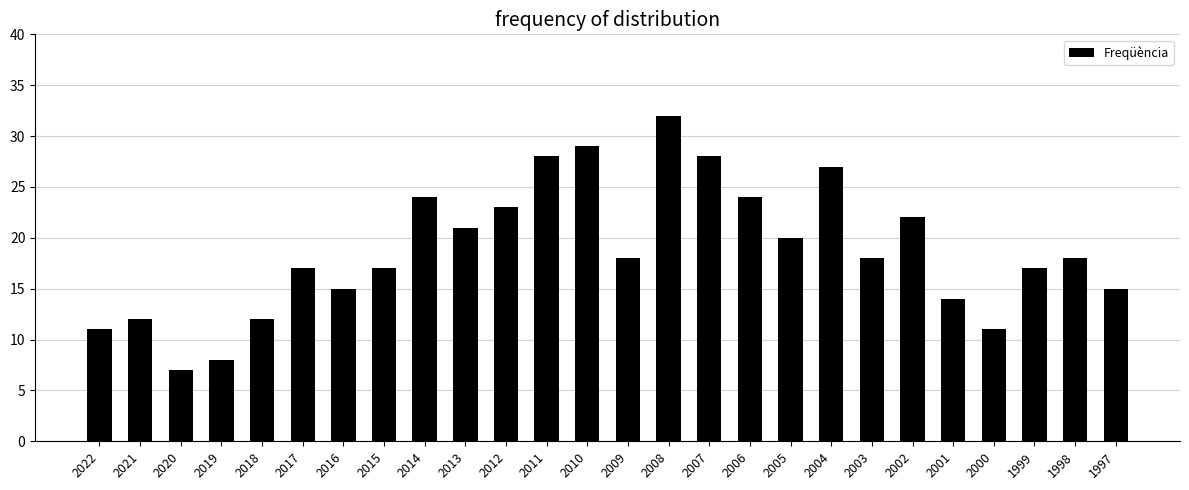

What is the ratio of the value at 2017 to the value at 2019?

2.1